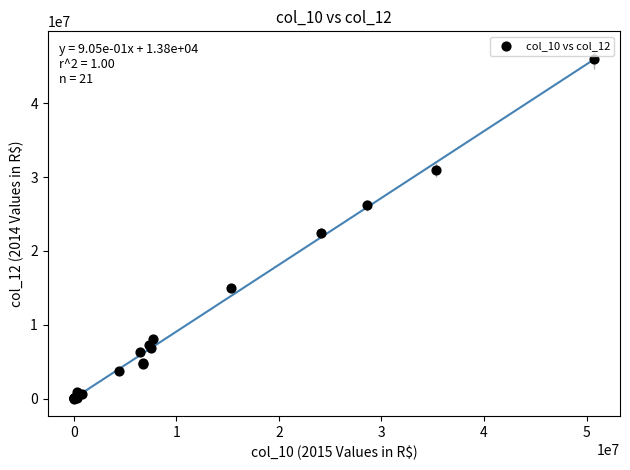

What Y value in the scatter plot is closest to 22992397?

22421178.8